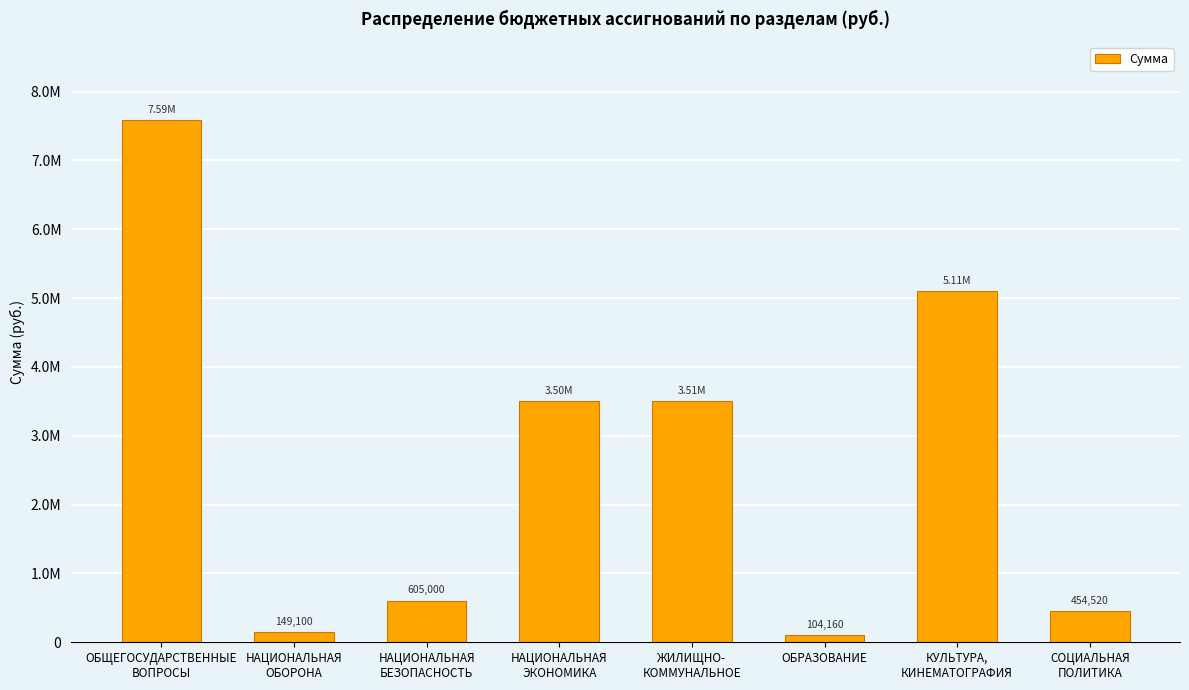

What is the ratio of the value at ОБРАЗОВАНИЕ to the value at СОЦИАЛЬНАЯ
ПОЛИТИКА?

0.2